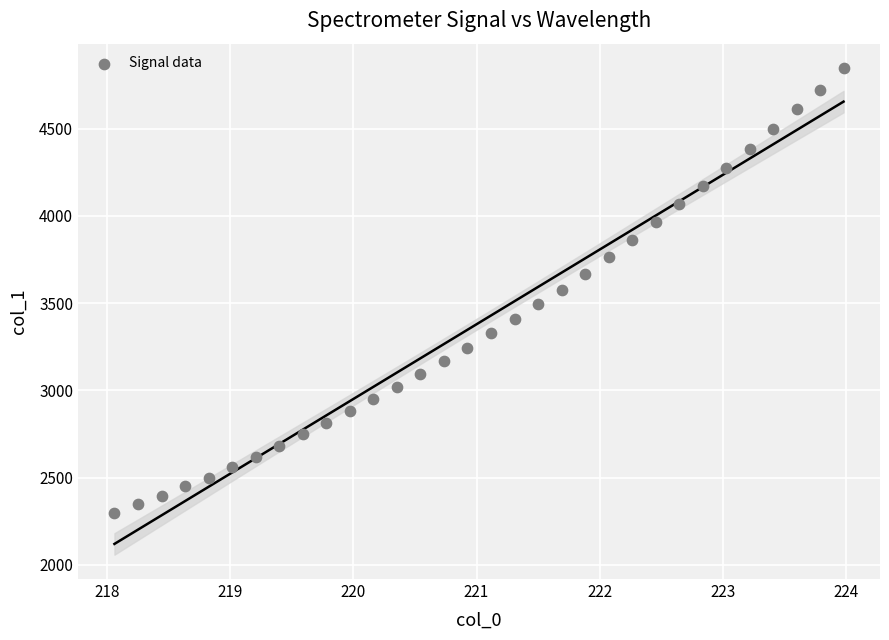

What is the range of Y values (max minus min)?

2551.6